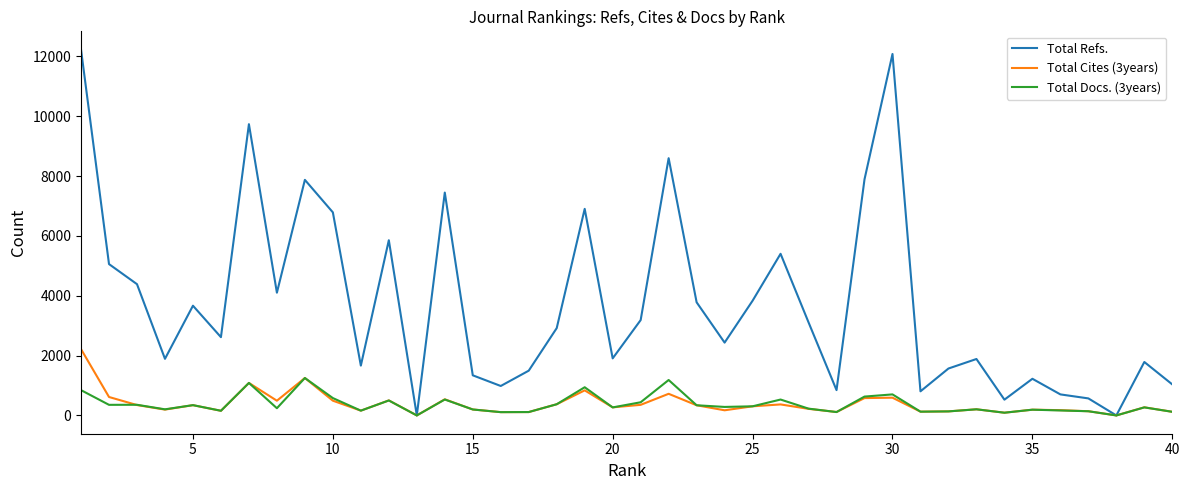

Which series has the widest spread of values?

Total Refs.